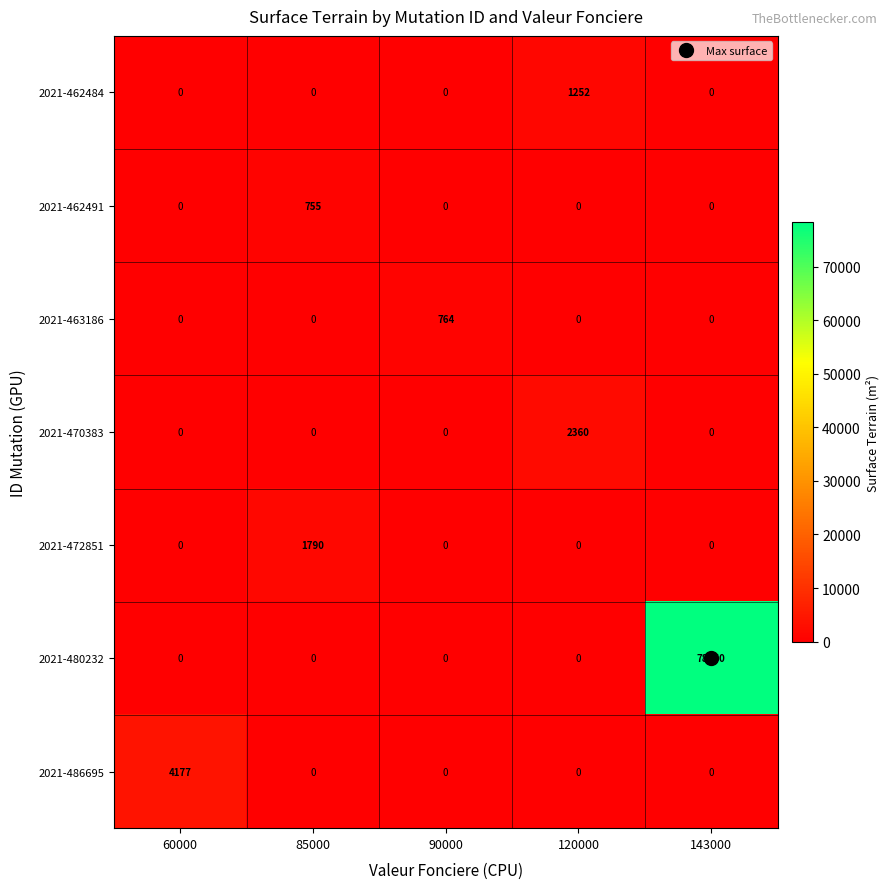

Is it true that 2021-472851 equals 0 at 60000?

True